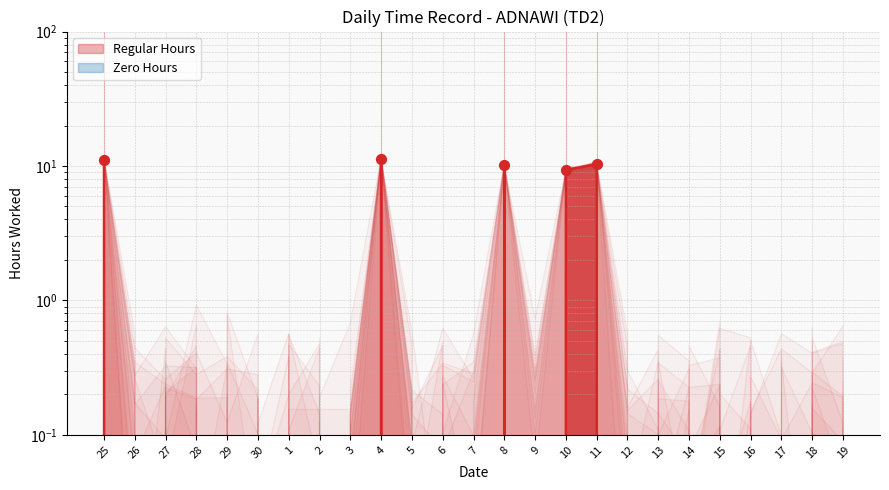

Approximately how many times larger is the value at 25 compared to 4?

1.0